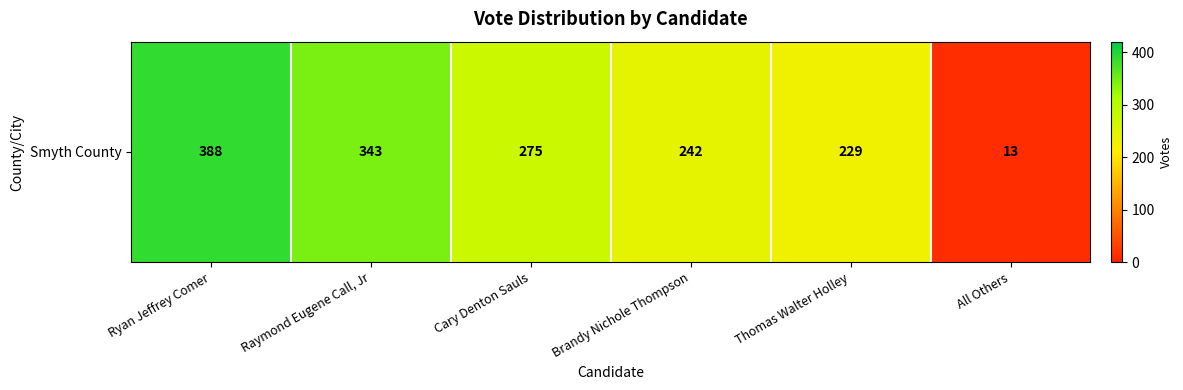

True or false: the data shows 23 at All Others.

False